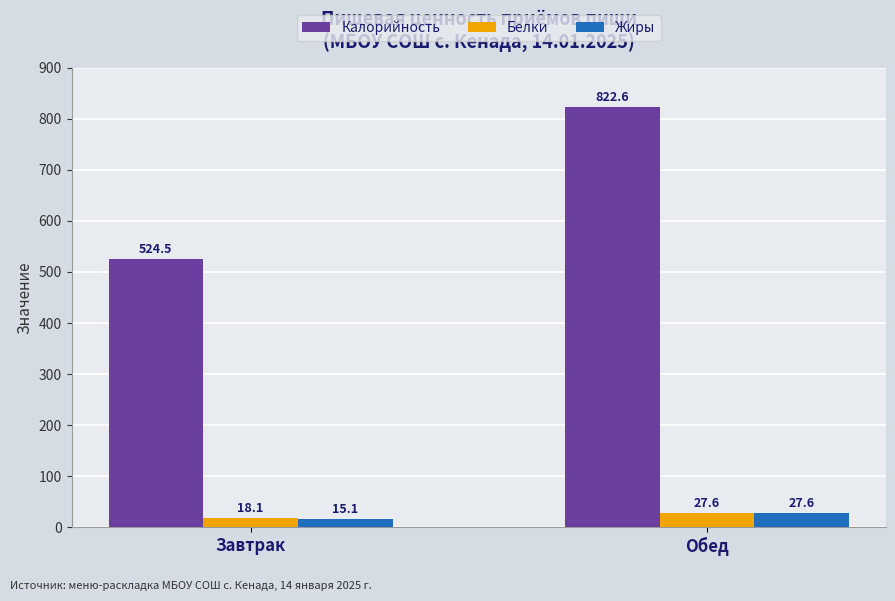

What is the value of the Жиры bar at the 1st from the left?

15.1